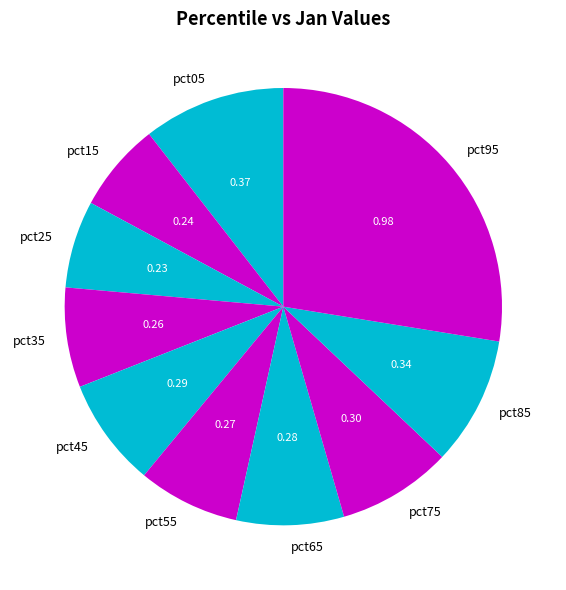

Is pct15 the majority of the pie?

No